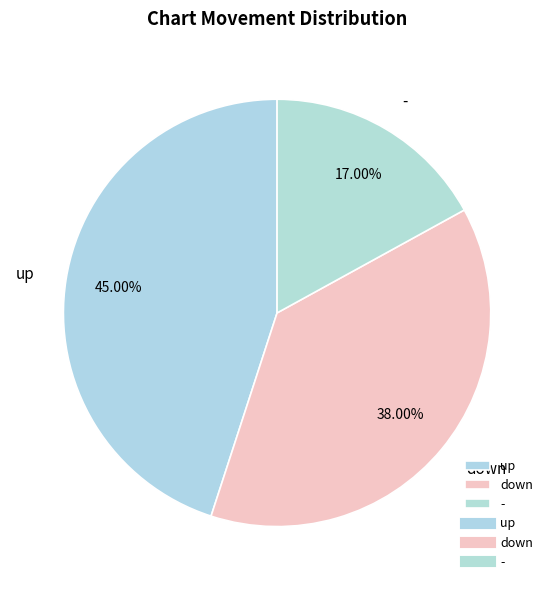

Is there any slice that represents more than half of the pie?

No